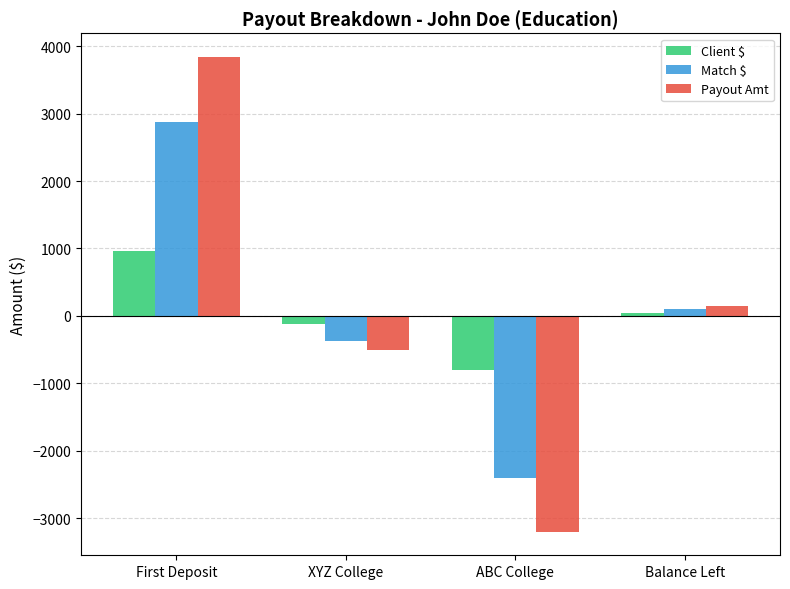

How many groups of bars are there?

4